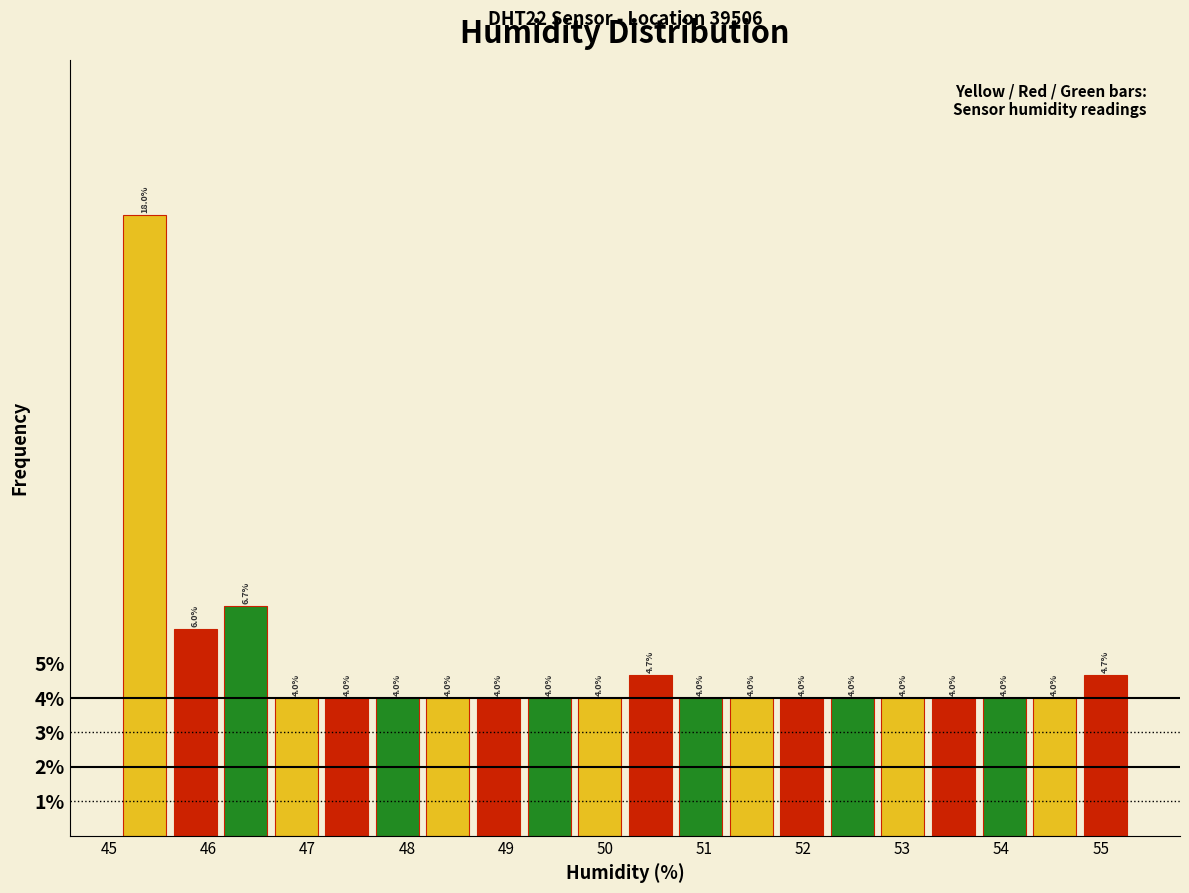

Reading left to right, transcribe this chart: for each bar, give the range it covers on the x-axis and its height. The bar edges are not printed on the chart, so give them approximately, as read against the axis.

45.10 to 45.61: 18.0
45.61 to 46.12: 6.0
46.12 to 46.63: 6.7
46.63 to 47.14: 4.0
47.14 to 47.65: 4.0
47.65 to 48.16: 4.0
48.16 to 48.67: 4.0
48.67 to 49.18: 4.0
49.18 to 49.69: 4.0
49.69 to 50.20: 4.0
50.20 to 50.71: 4.7
50.71 to 51.22: 4.0
51.22 to 51.73: 4.0
51.73 to 52.24: 4.0
52.24 to 52.75: 4.0
52.75 to 53.26: 4.0
53.26 to 53.77: 4.0
53.77 to 54.28: 4.0
54.28 to 54.79: 4.0
54.79 to 55.30: 4.7